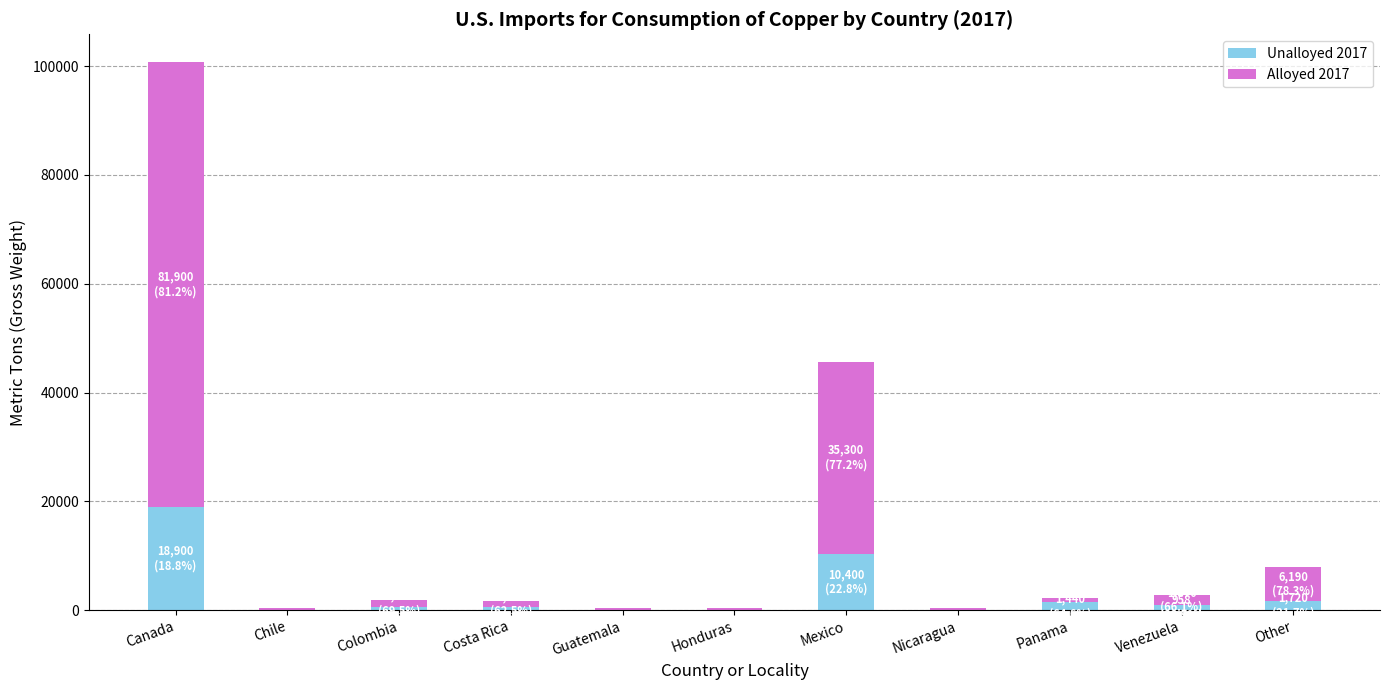

At which category is the sum across all series the highest?

Canada